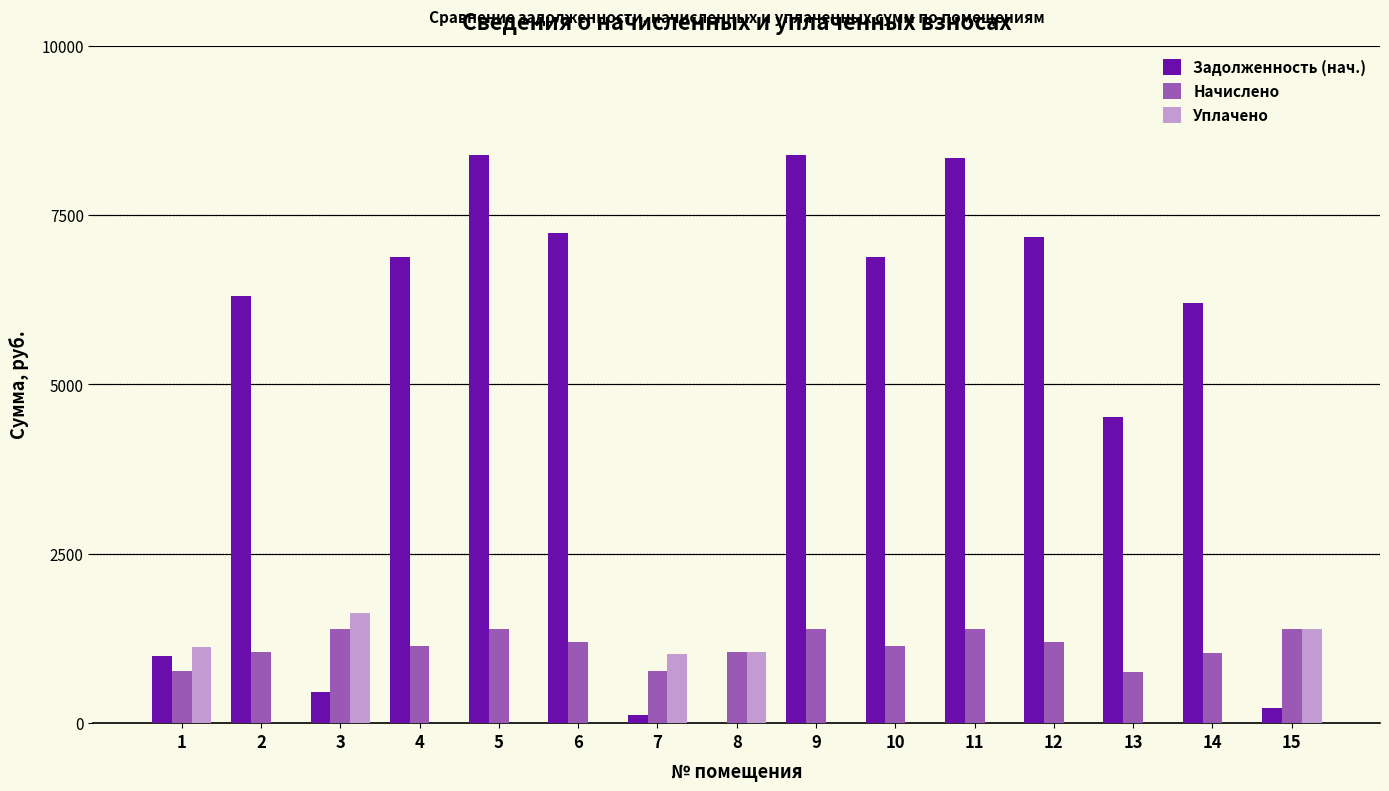

What is the sum of all Задолженность (нач.) values?

72115.5